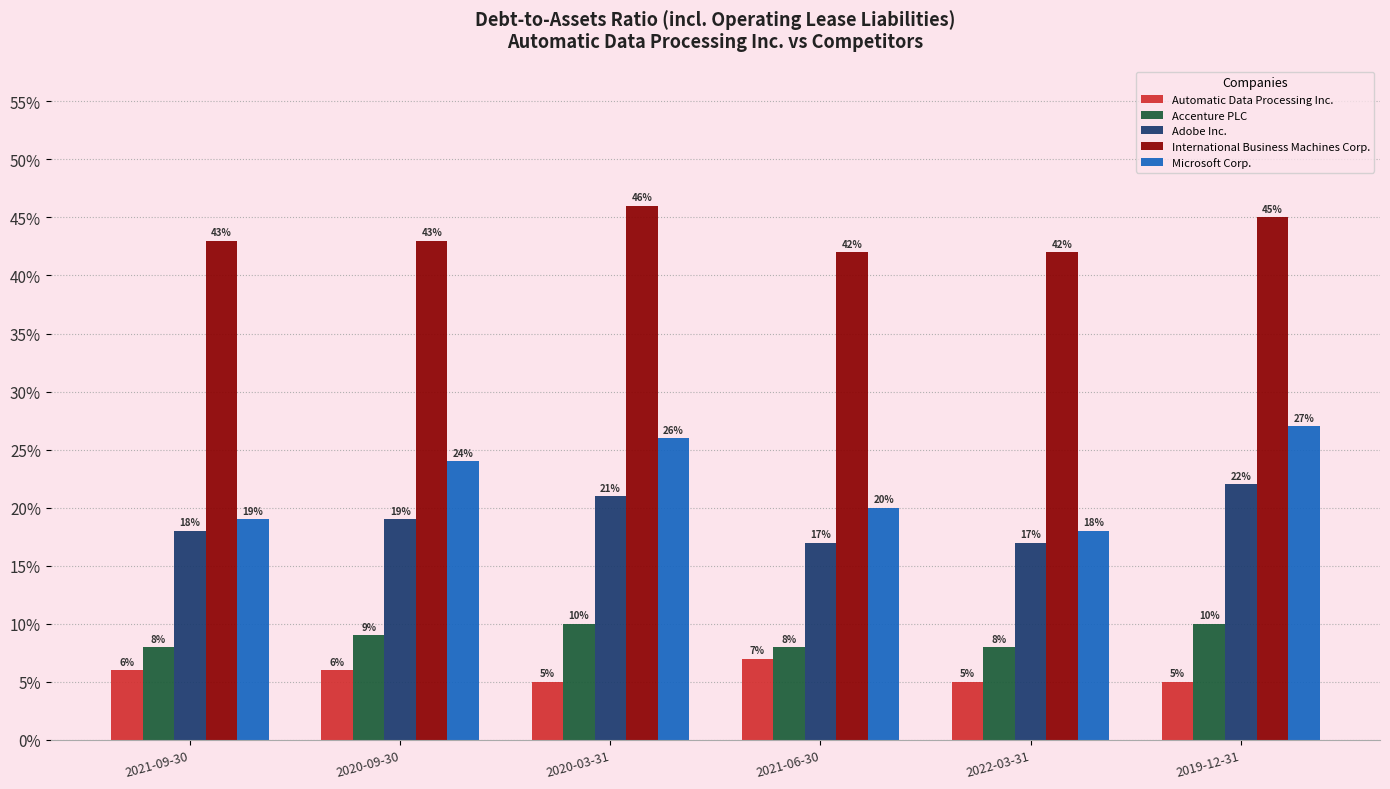

The value of Microsoft Corp. at 2021-09-30 is 0.3. True or false?

False